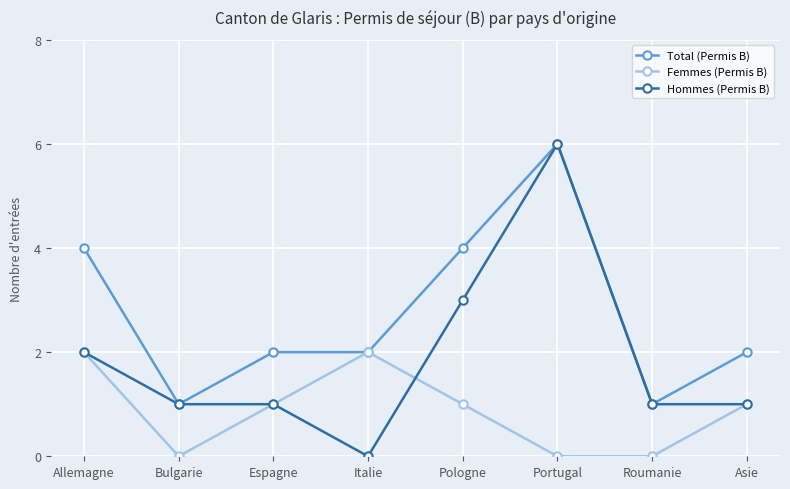

What is the total value across all series at Roumanie?

2